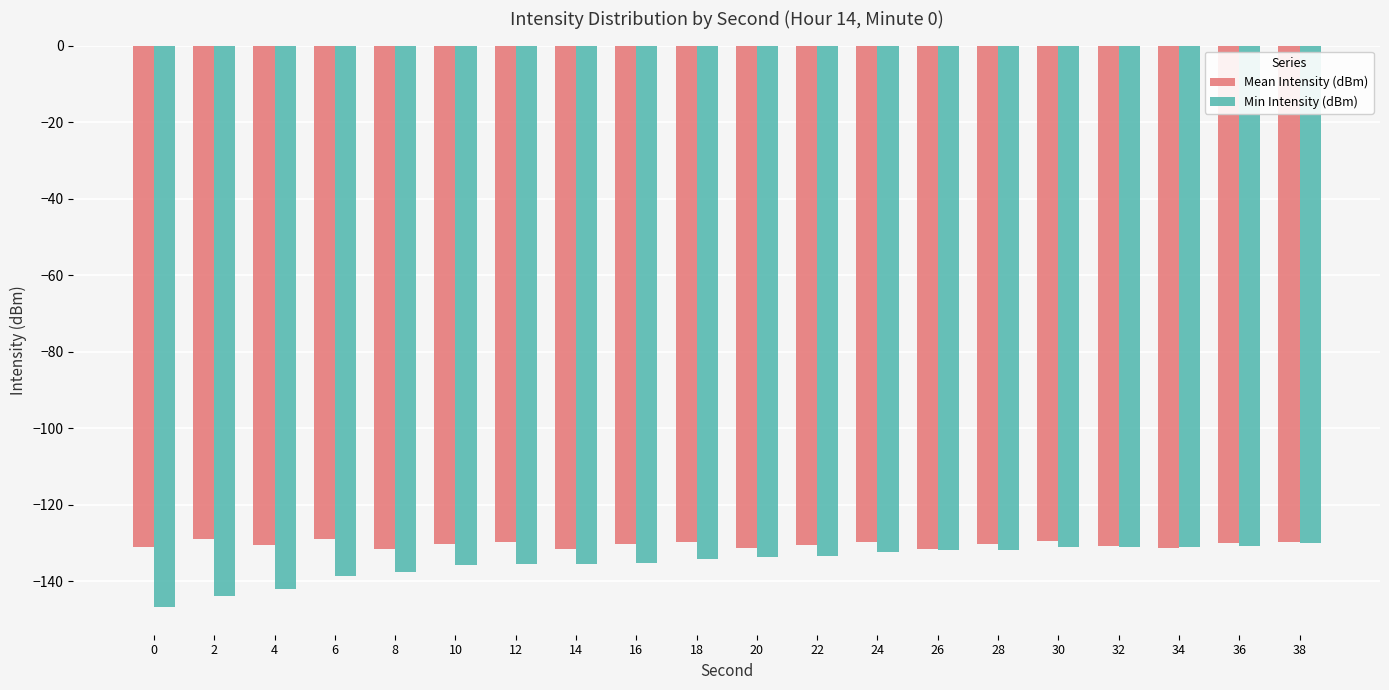

What is the highest value of the Mean Intensity (dBm) series?

-128.9